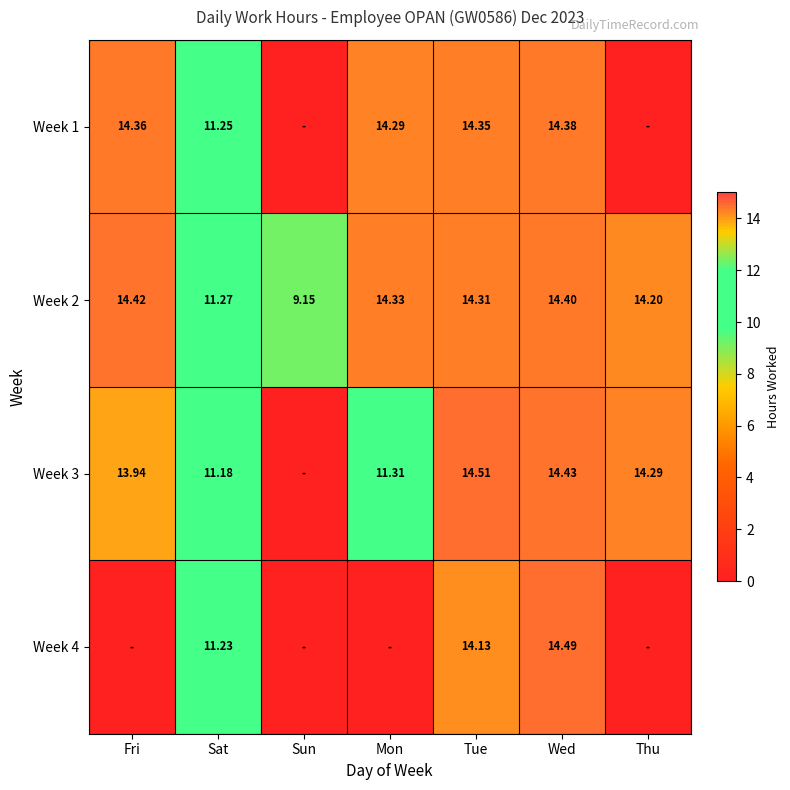

Is the value of Week 1 at Sat greater than the value of Week 3 at Thu?

No